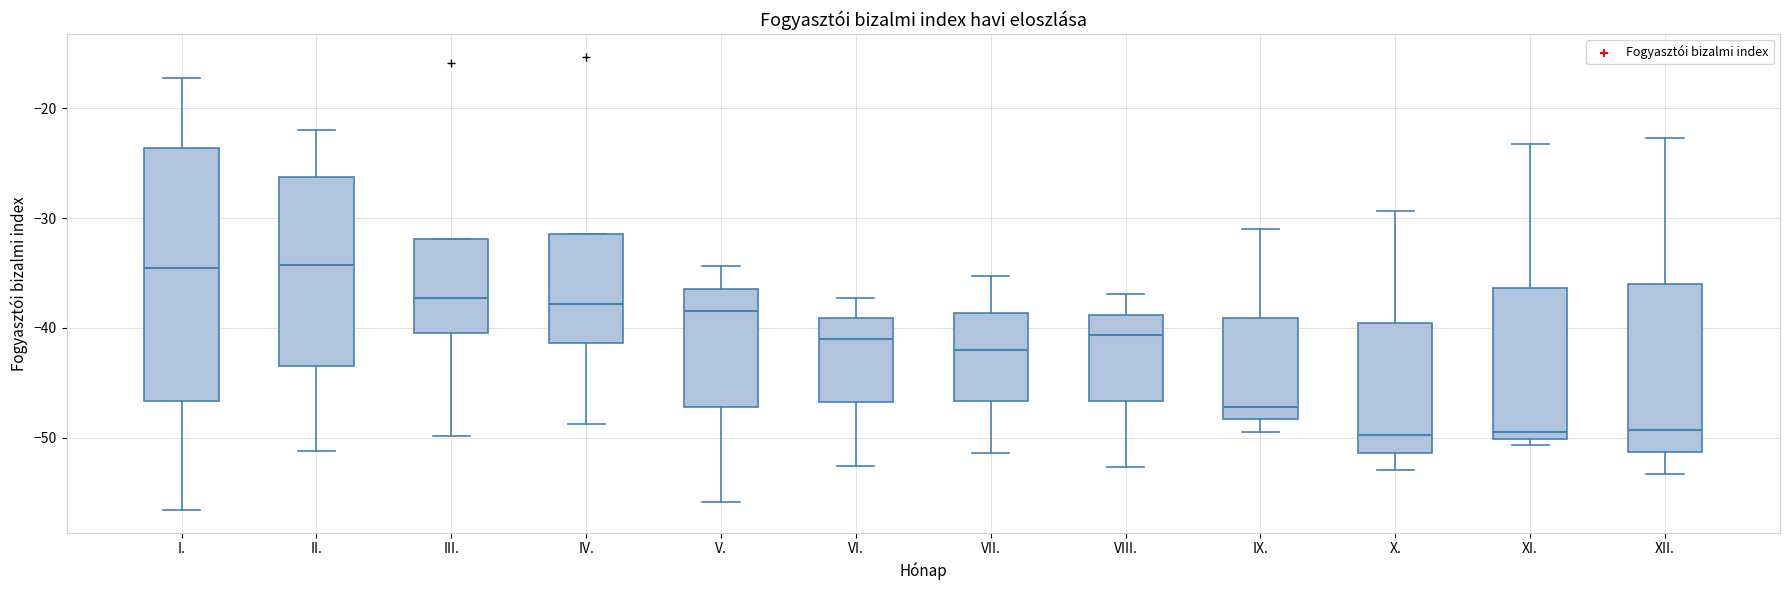

Where is the lower edge of the box for V. on the y-axis? The values are not printed on the chart, so give them approximately, as read against the axis.

-47